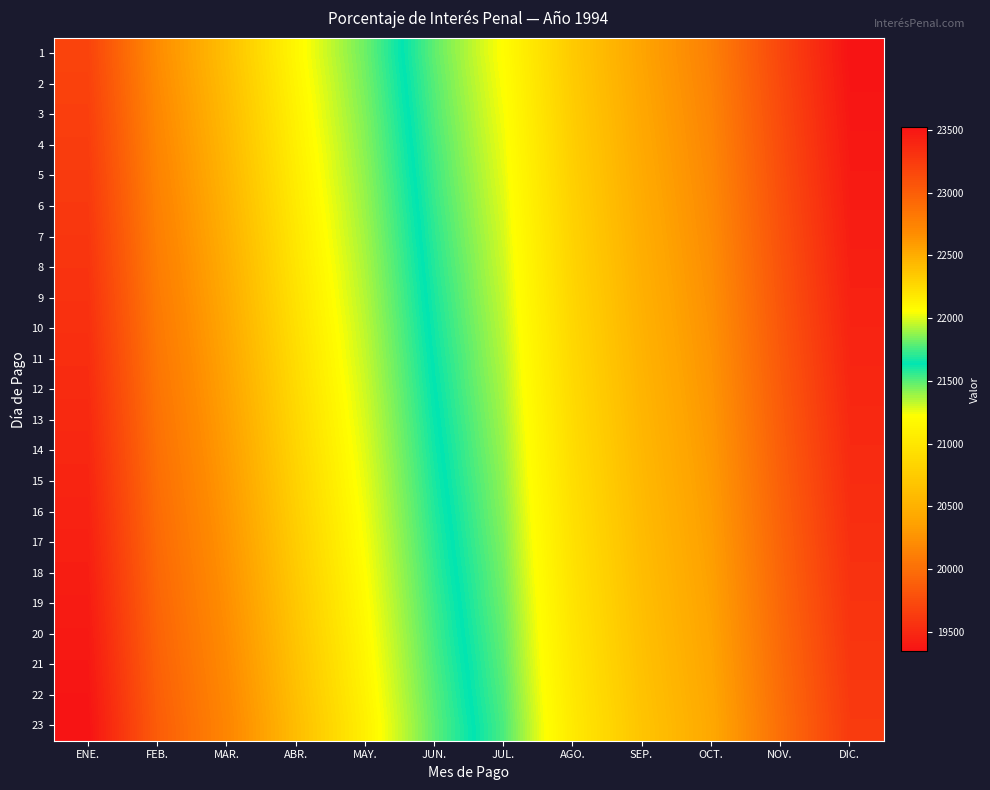

What is the spread (max minus min) of values at MAY.?

316.1